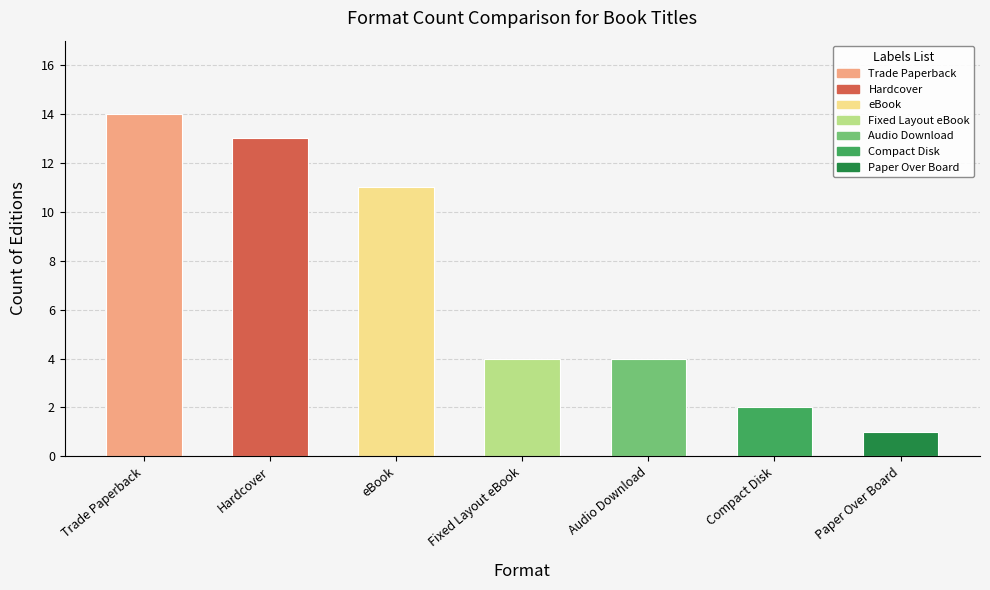

Reading left to right, extract all data points from this chart.

Trade Paperback=14	Hardcover=13	eBook=11	Fixed Layout eBook=4	Audio Download=4	Compact Disk=2	Paper Over Board=1